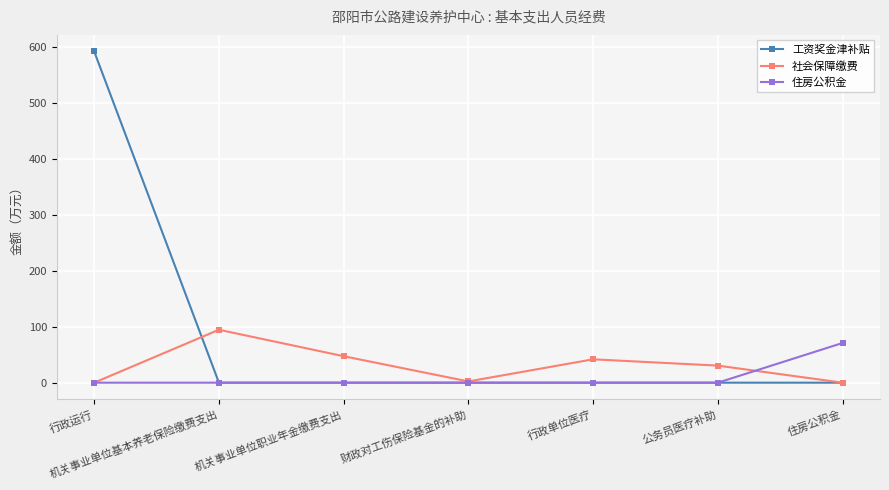

Where does the 社会保障缴费 series first go above 30?

机关事业单位基本养老保险缴费支出